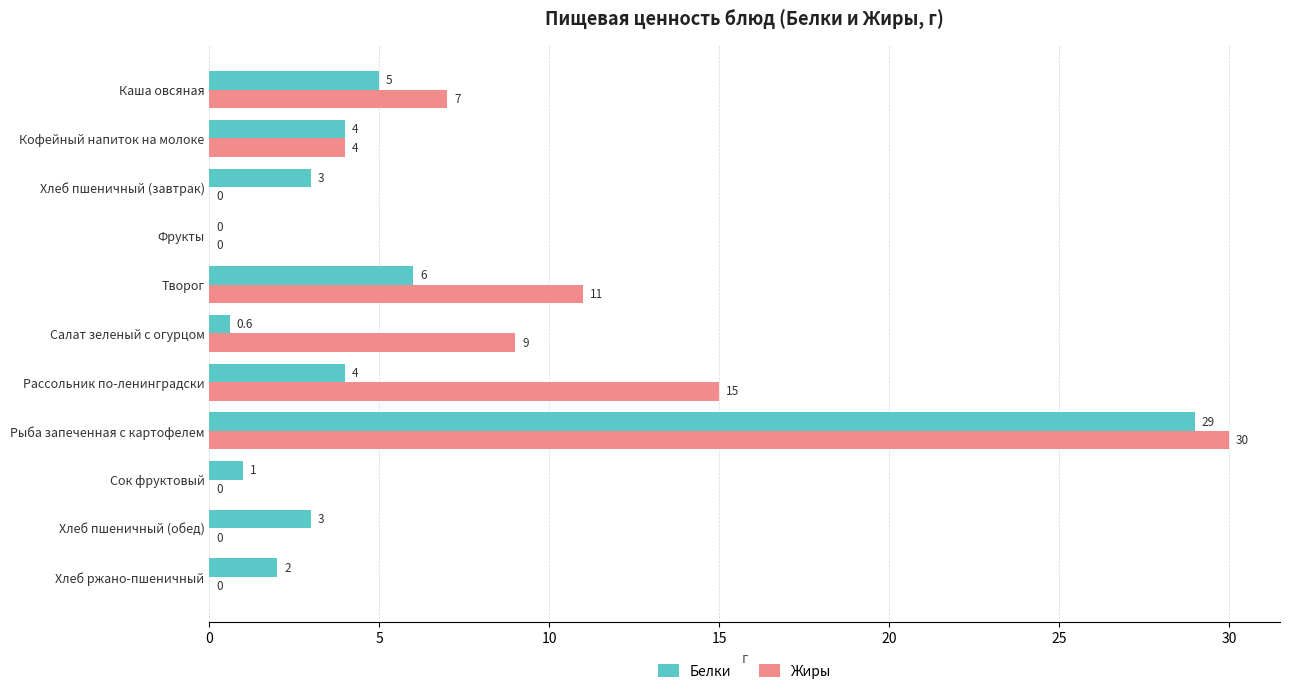

What is the sum of all Жиры values?

76.0